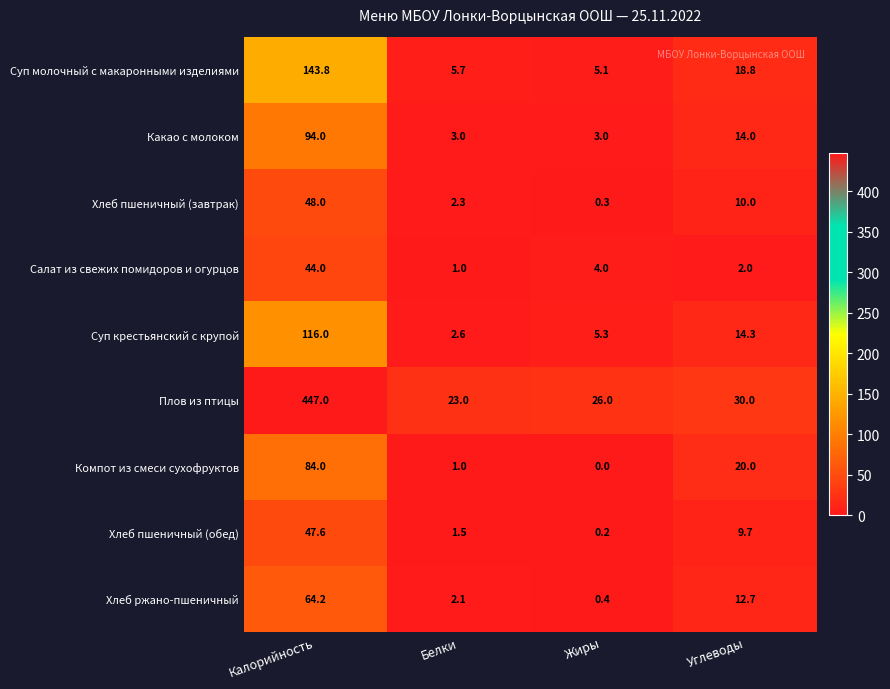

What is the maximum value shown in the chart?

447.0